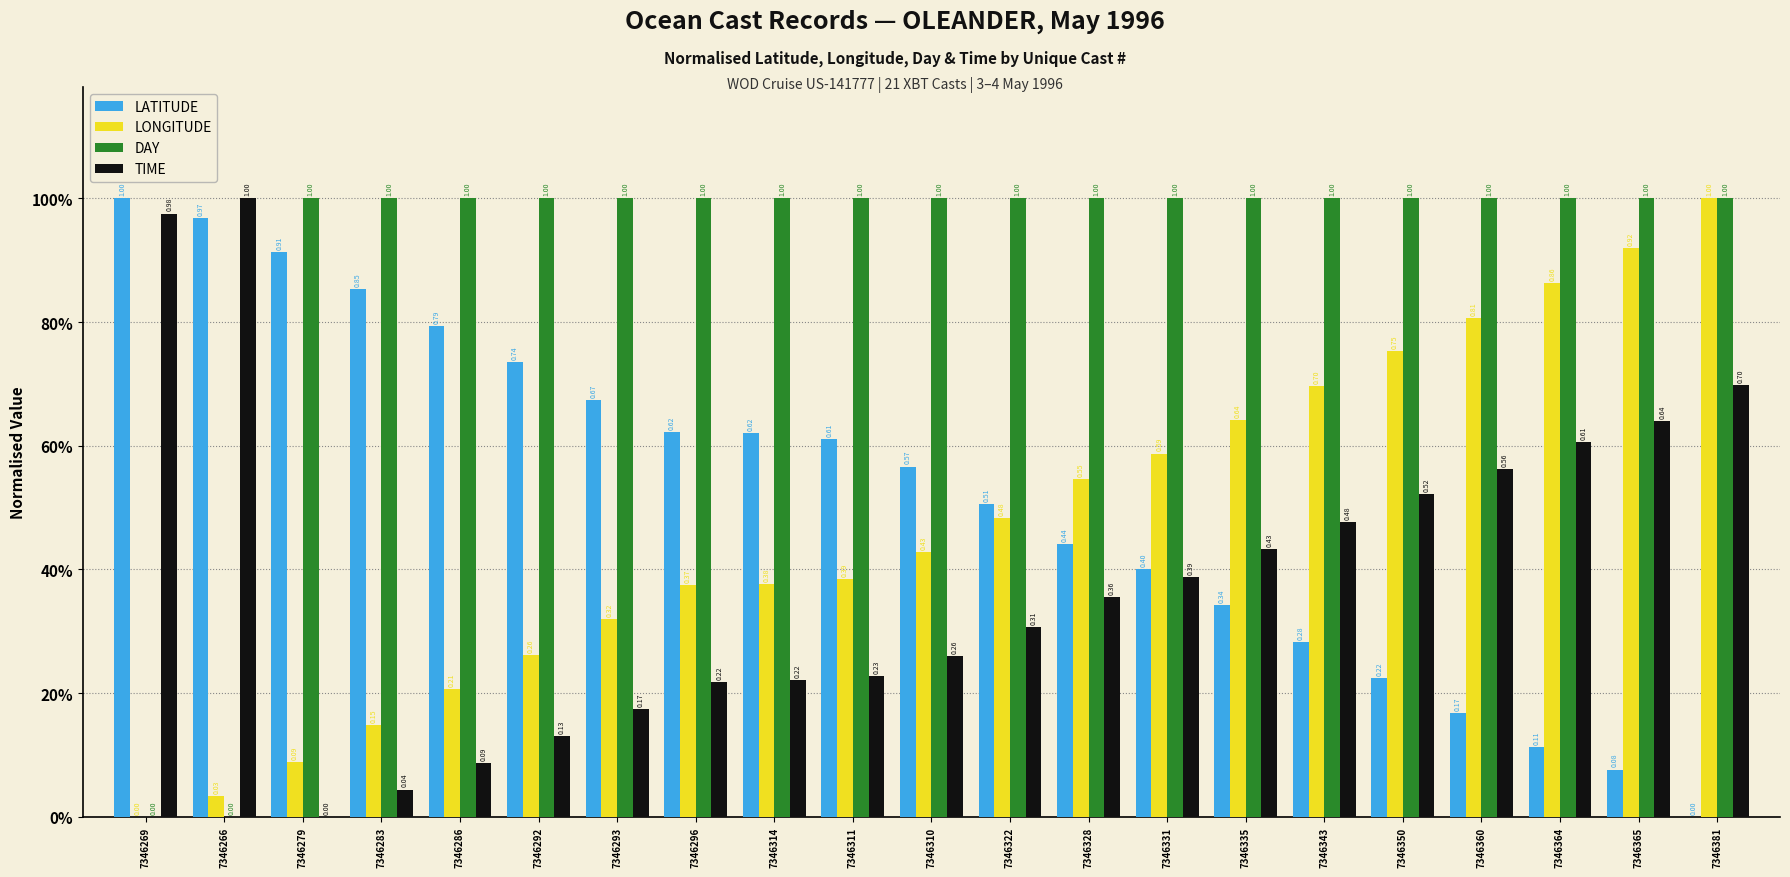

The LONGITUDE series shows 0.8 at 7346331. True or false?

False